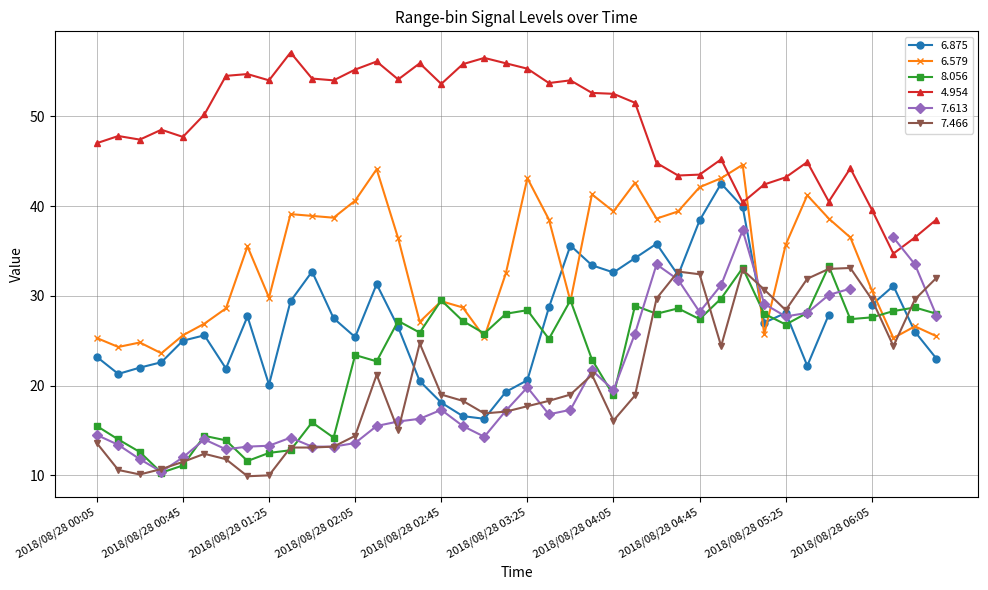

True or false: 4.954 and 7.466 cross at least once.

False